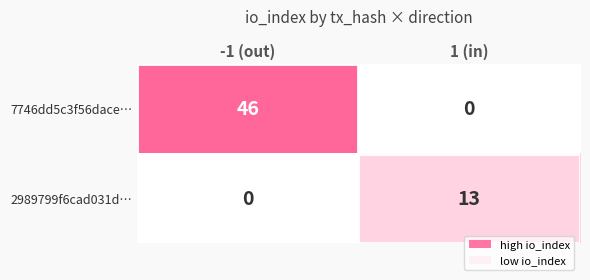

List the series in order of their overall mean, lowest first.

2989799f6cad031d…, 7746dd5c3f56dace…